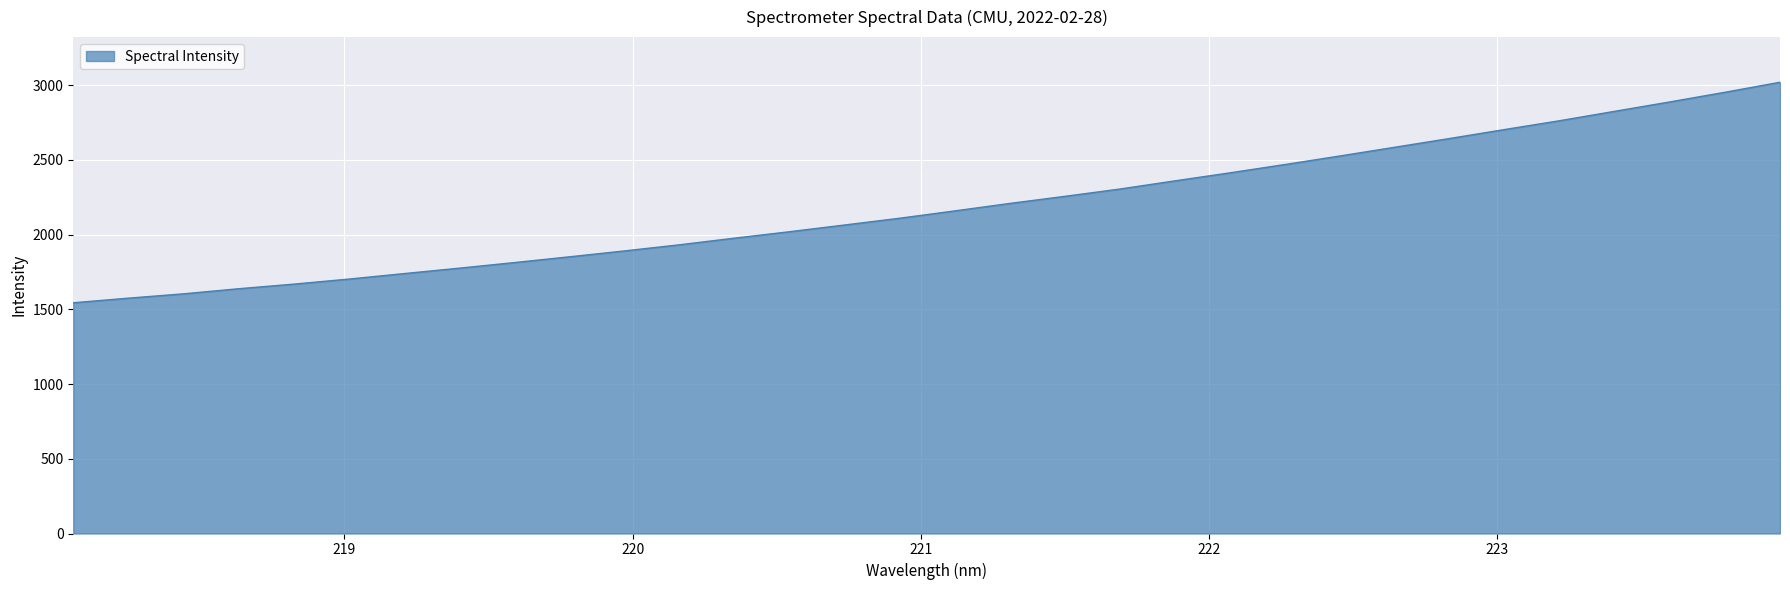

What is the average value?

2187.1